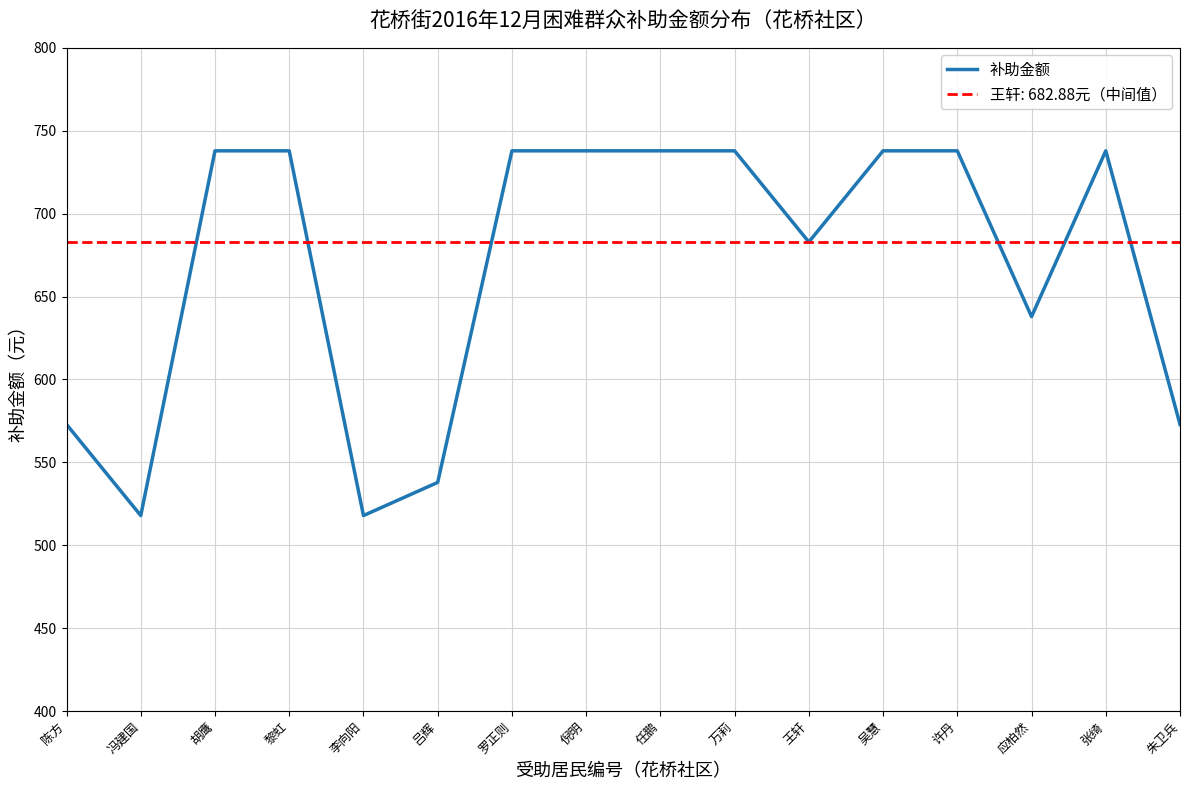

The chart shows a value of 682.9 at 王轩. True or false?

True